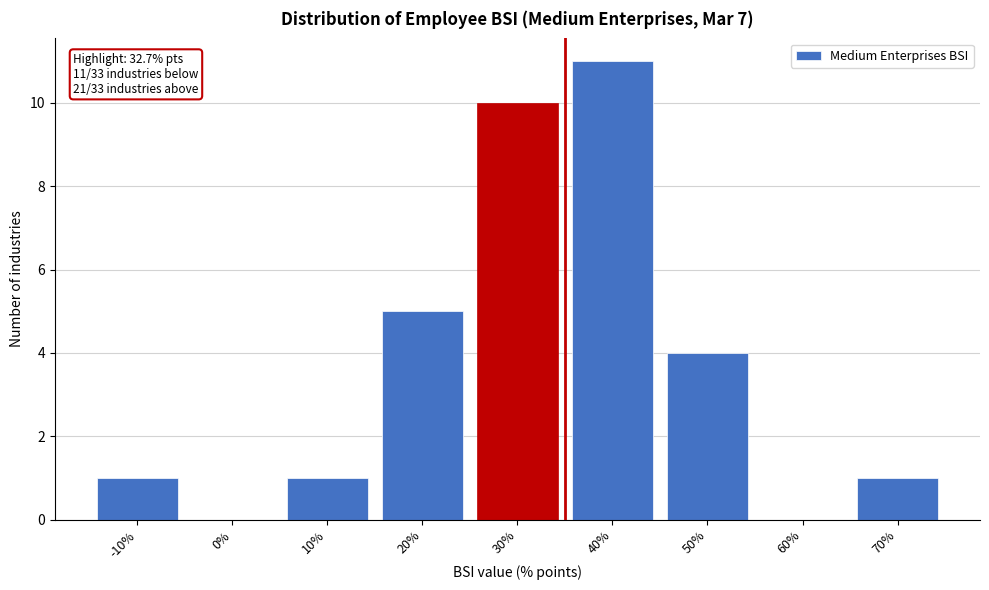

Reading left to right, what are all the values shown in this chart?

-10%=1	0%=0	10%=1	20%=5	30%=10	40%=11	50%=4	60%=0	70%=1